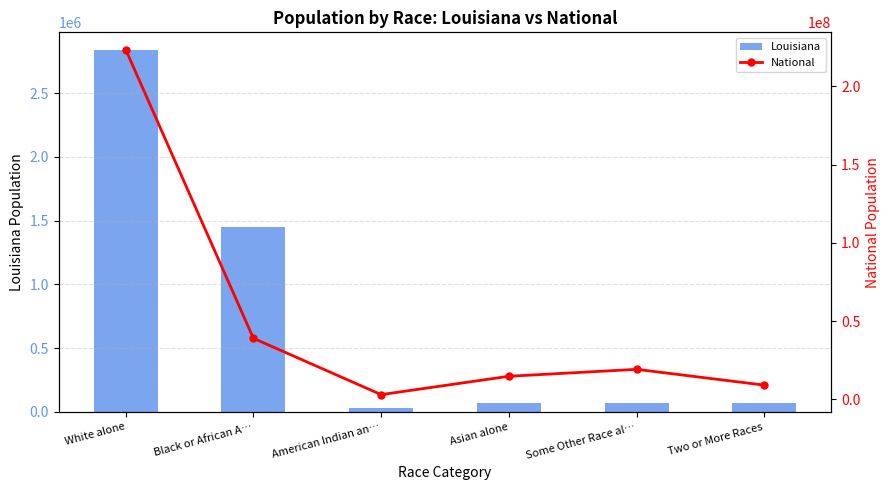

How many data points in National are less than 19107368?

3